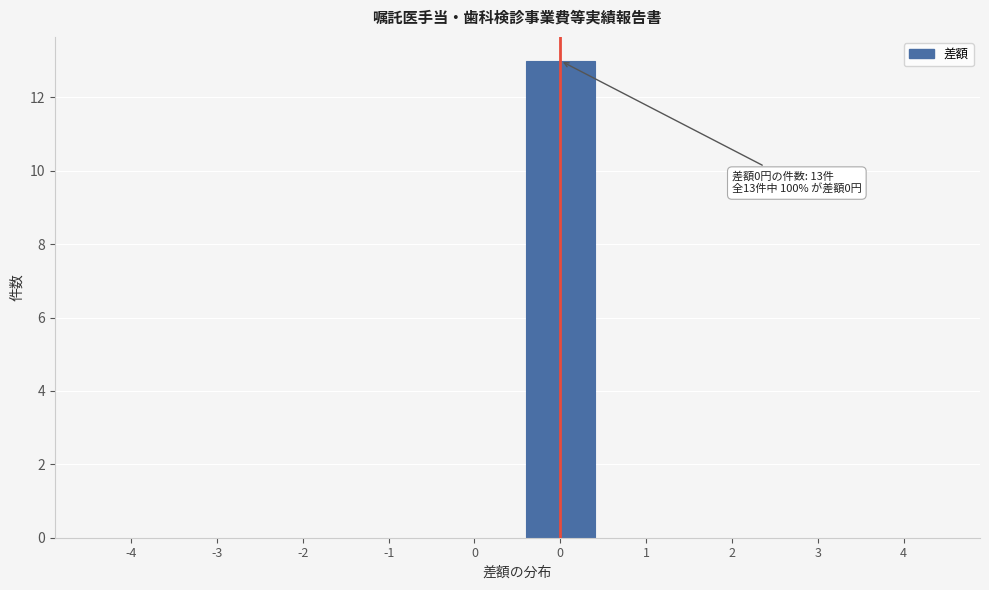

Count the number of categories in the chart.

10